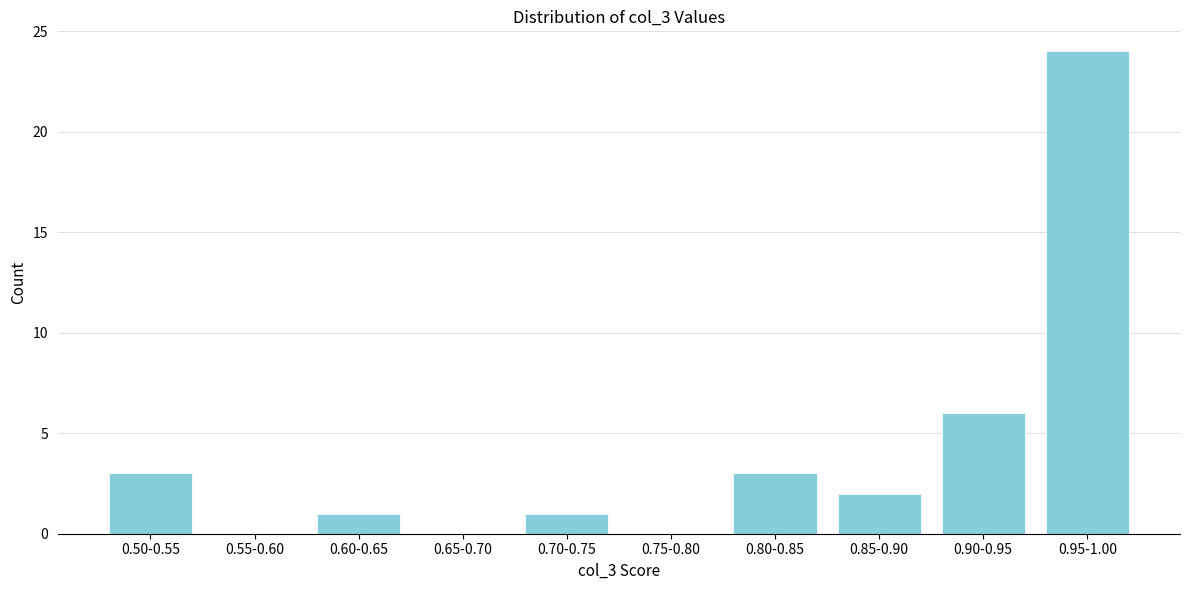

At which label is the value closest to 12?

0.90-0.95